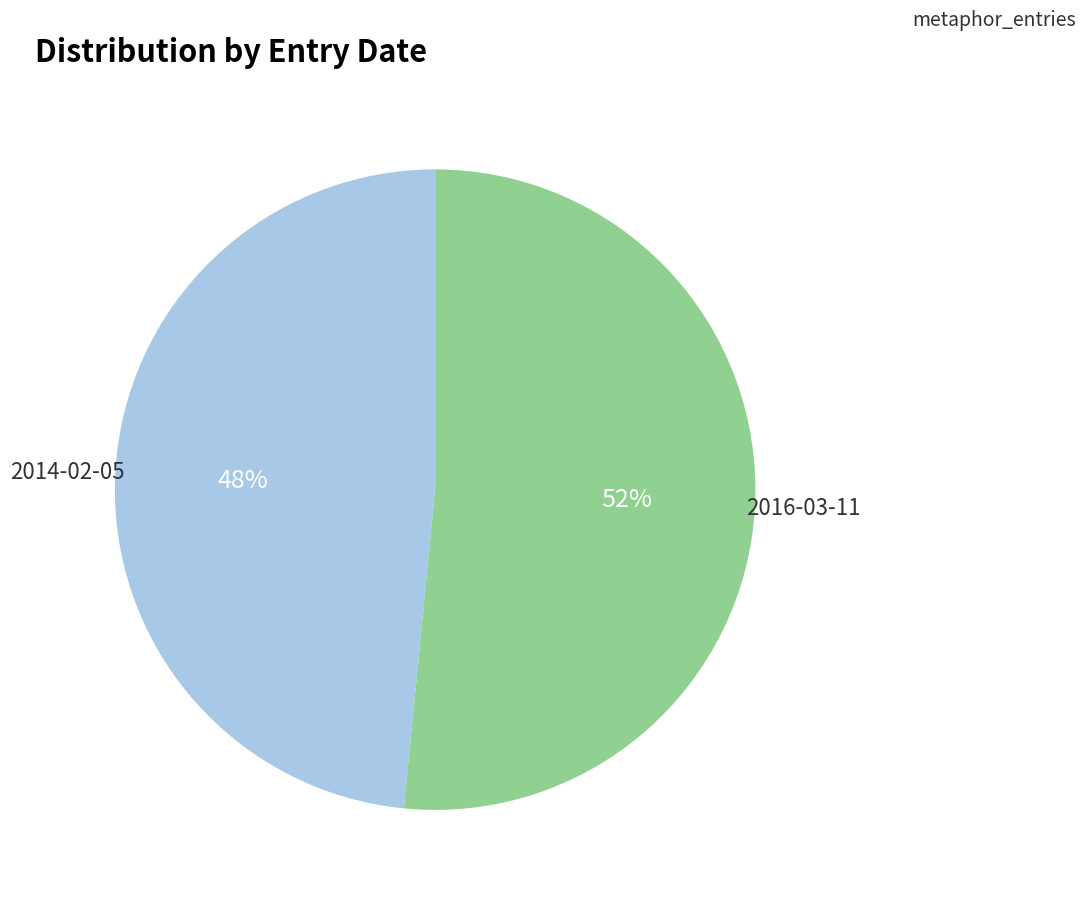

Does any single category account for the majority?

Yes